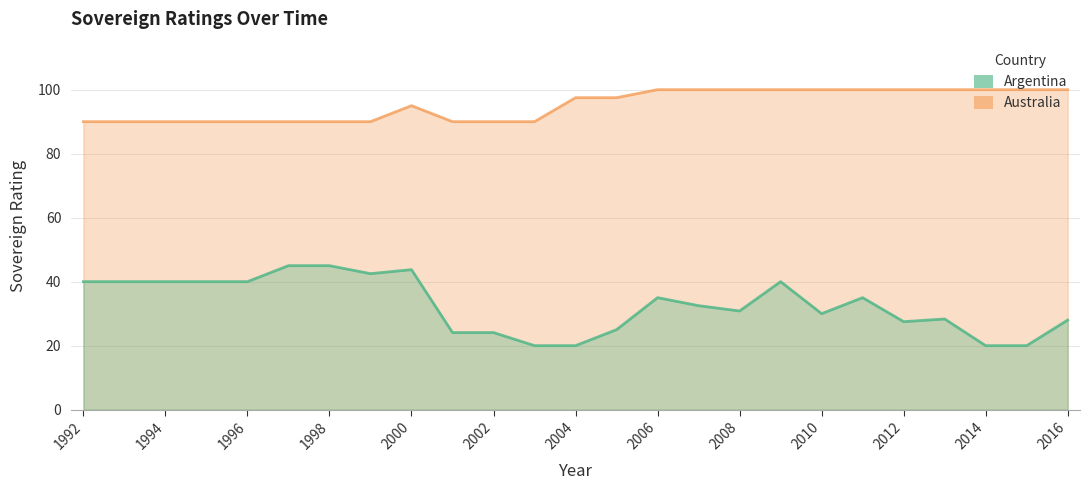

In Argentina, how many points are higher than both neighbors (excluding endpoints)?

5